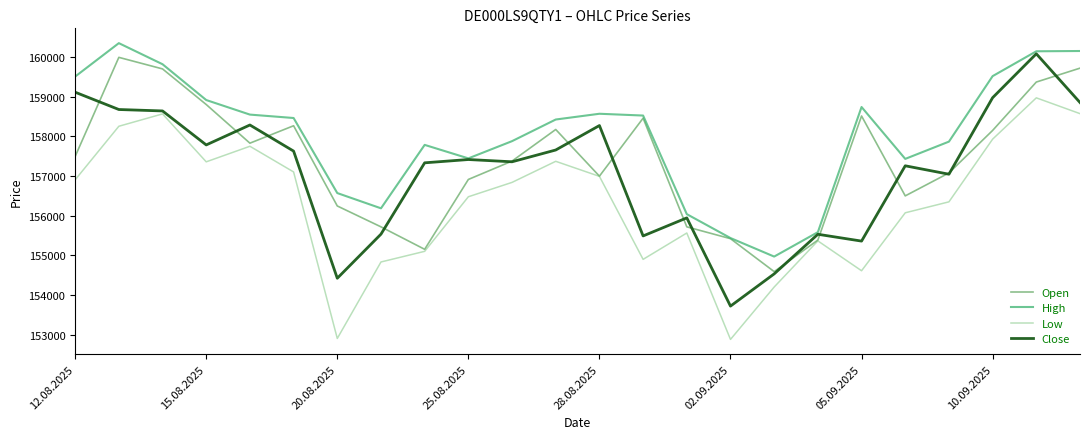

True or false: Low and High intersect in this chart.

False